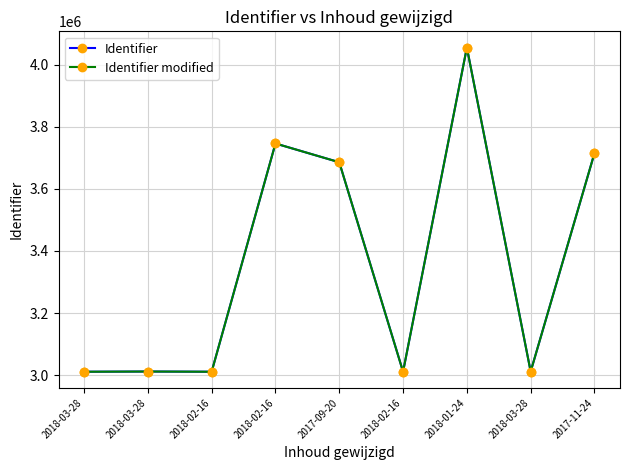

What is the difference between the Identifier modified values at 2018-03-28 and 2018-02-16?

478